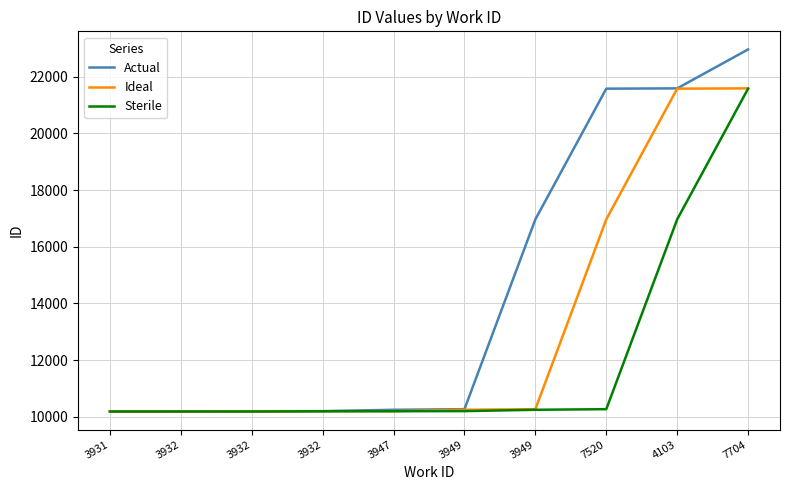

The Ideal series shows 7124 at 3932. True or false?

False